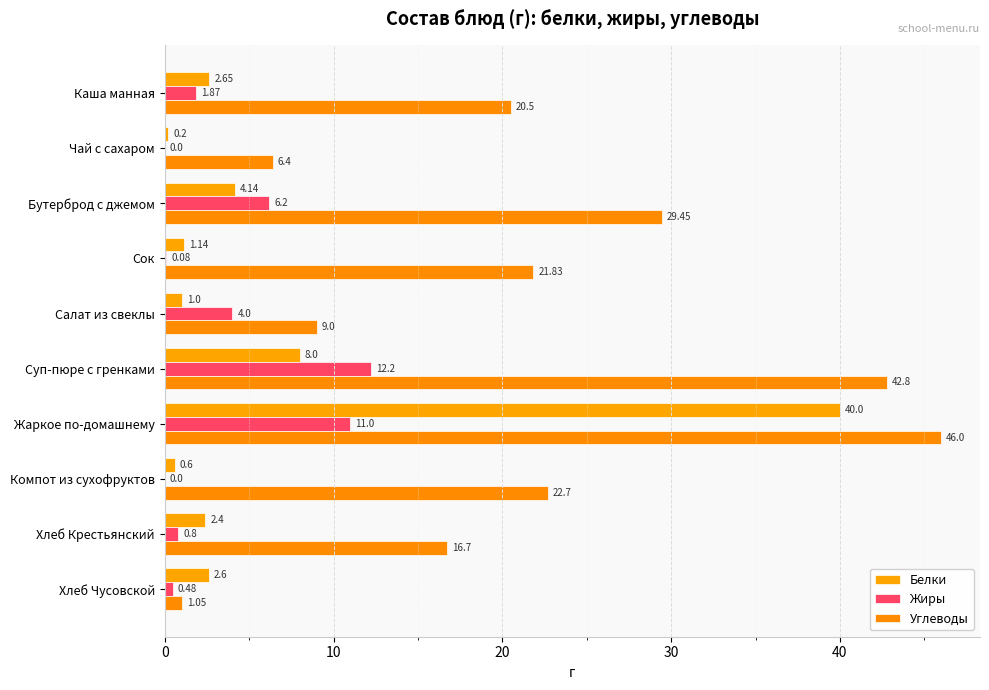

Count the number of data series in this chart.

3